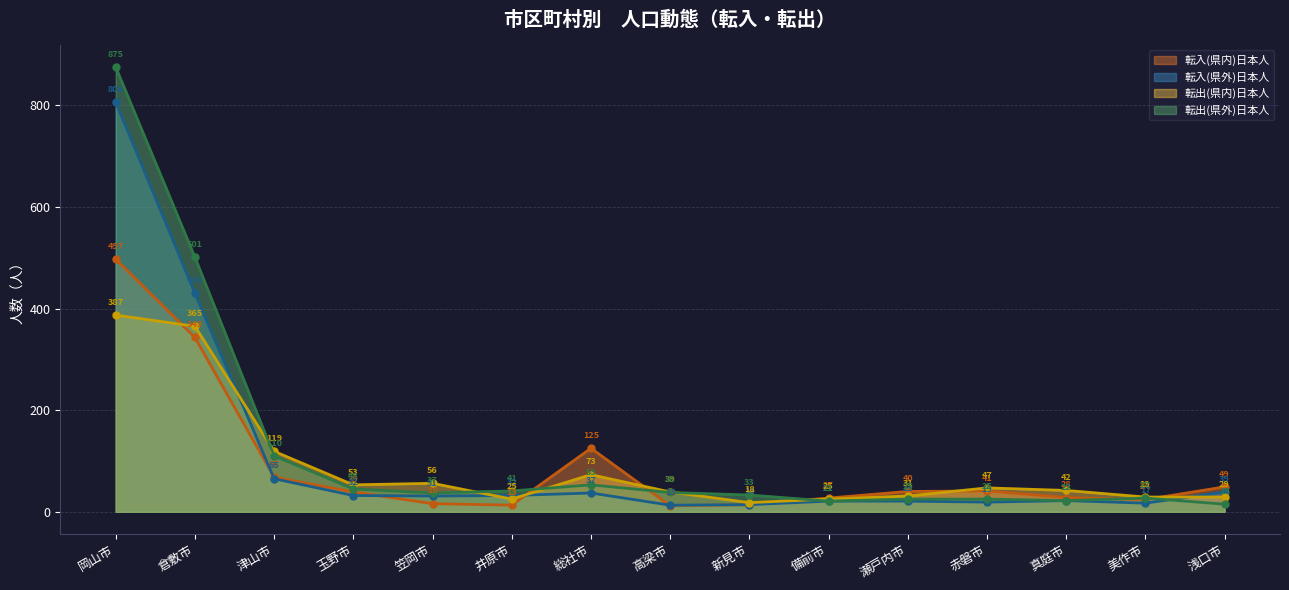

The value of 転入(県内)日本人 at 津山市 is 68. True or false?

True